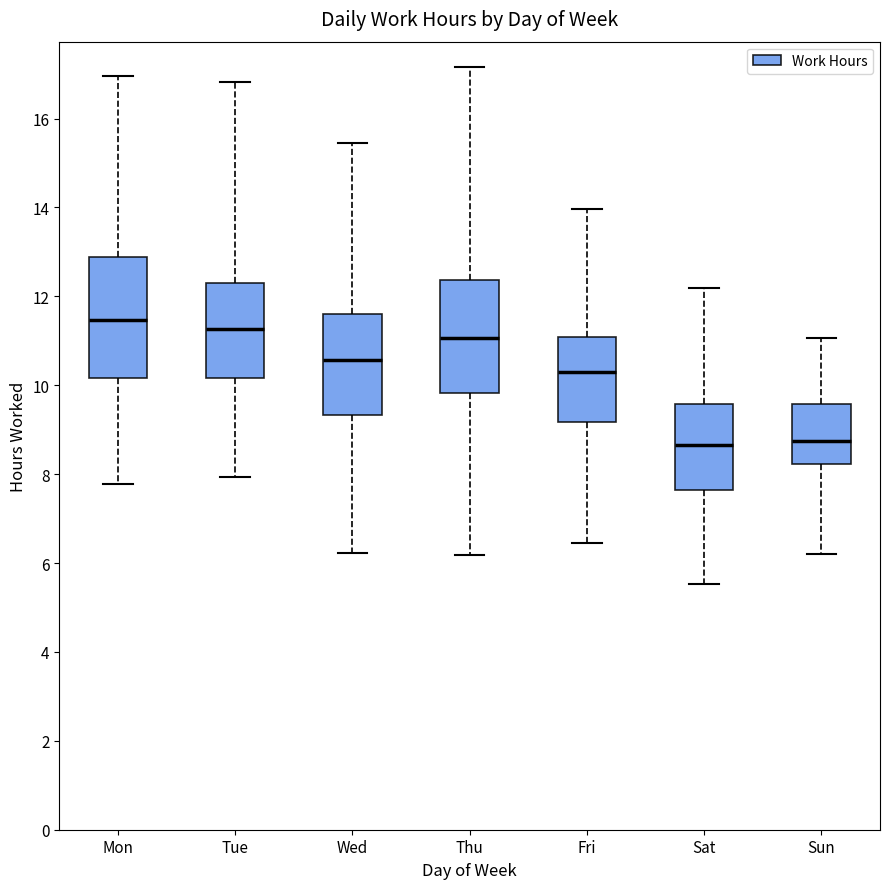

Reading left to right, read every box against the y-axis: the position of its median line, the range the box covers, and the ends of its whiskers. The values are not printed on the chart, so give them approximately, as read against the axis.

Mon: median 11.4, box 10.2 to 12.8, whiskers 7.8 to 17.0
Tue: median 11.2, box 10.2 to 12.2, whiskers 8.0 to 16.8
Wed: median 10.6, box 9.4 to 11.6, whiskers 6.2 to 15.4
Thu: median 11.0, box 9.8 to 12.4, whiskers 6.2 to 17.2
Fri: median 10.4, box 9.2 to 11.0, whiskers 6.4 to 14.0
Sat: median 8.6, box 7.6 to 9.6, whiskers 5.6 to 12.2
Sun: median 8.8, box 8.2 to 9.6, whiskers 6.2 to 11.0